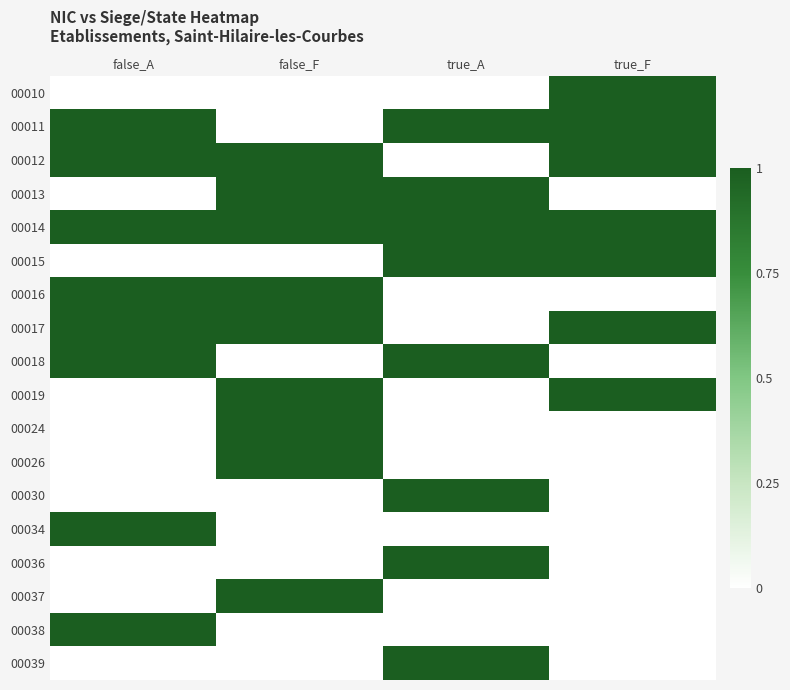

What is the maximum value shown in the chart?

1